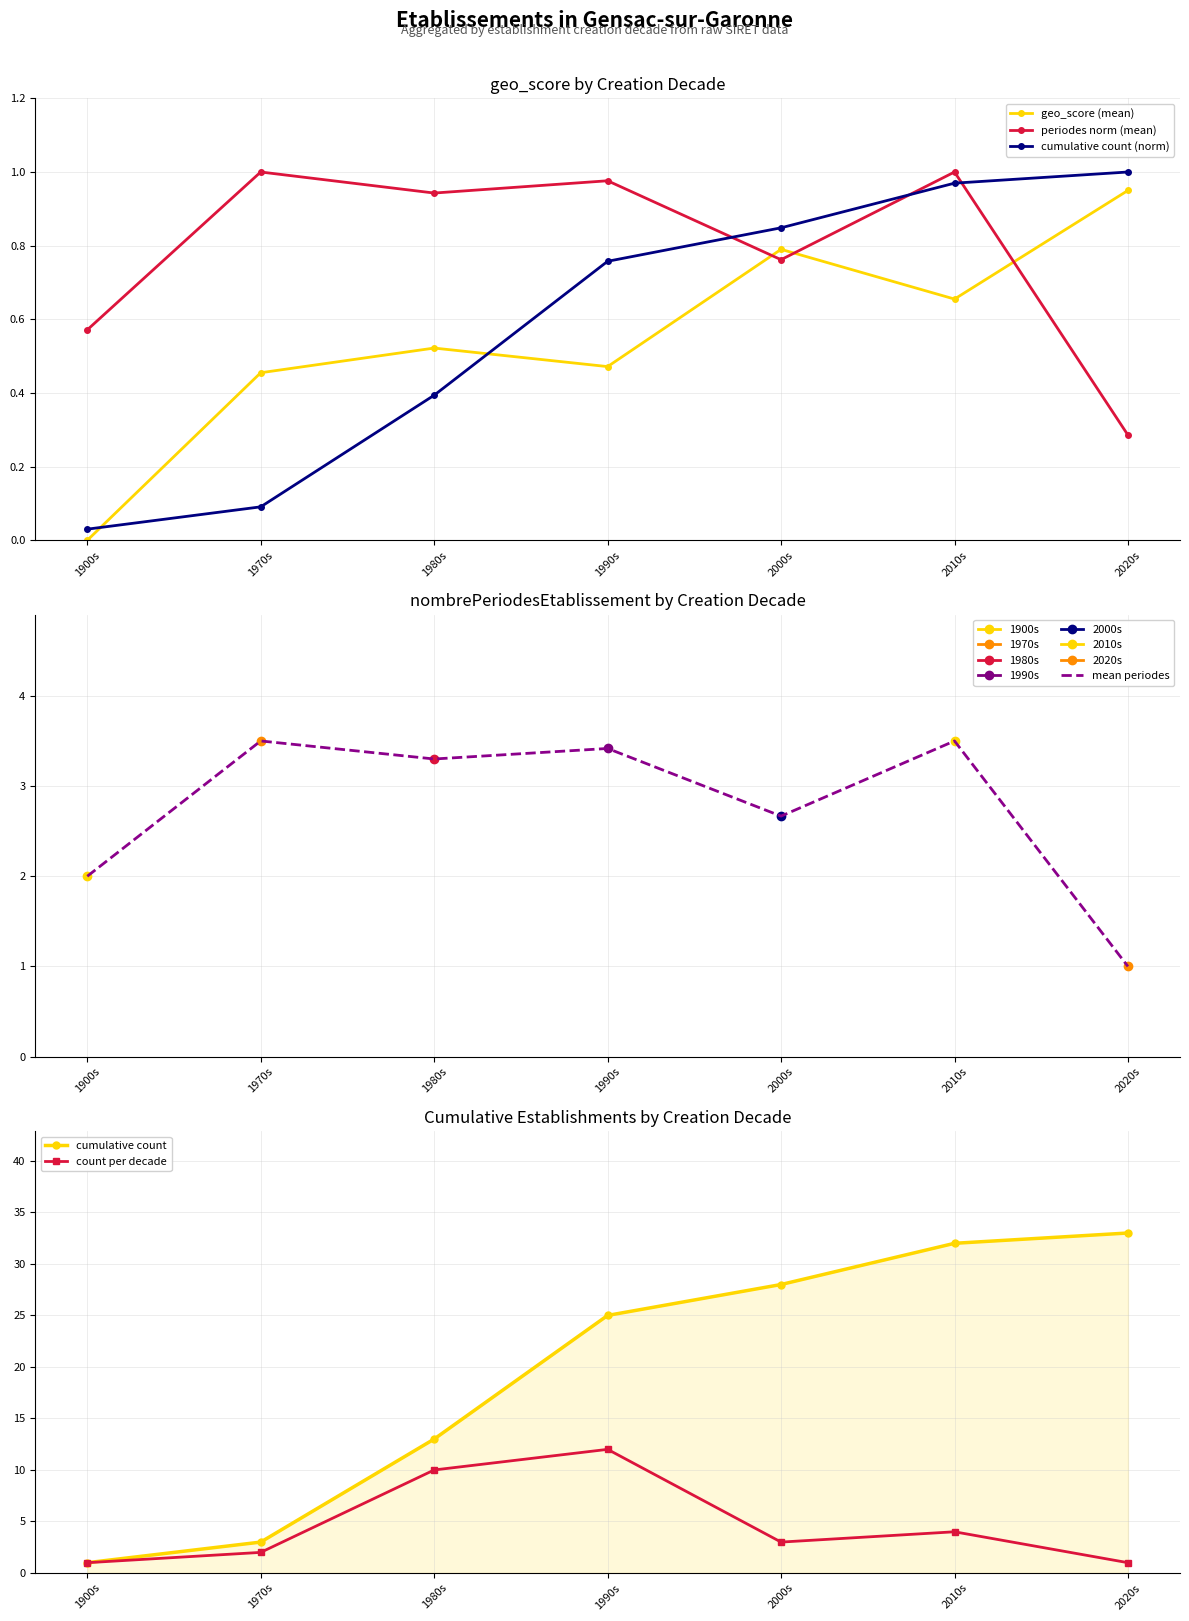

Is this an area chart (filled region under the line)?

No